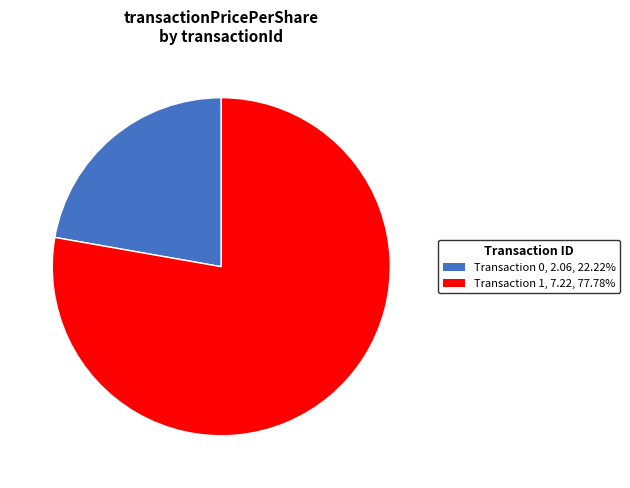

Approximately how many times larger is the value at Transaction 1, 7.22, 77.78% compared to Transaction 0, 2.06, 22.22%?

3.5